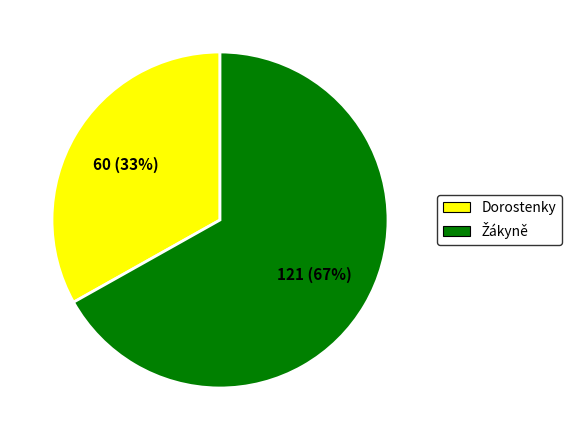

Does any single category account for the majority?

Yes